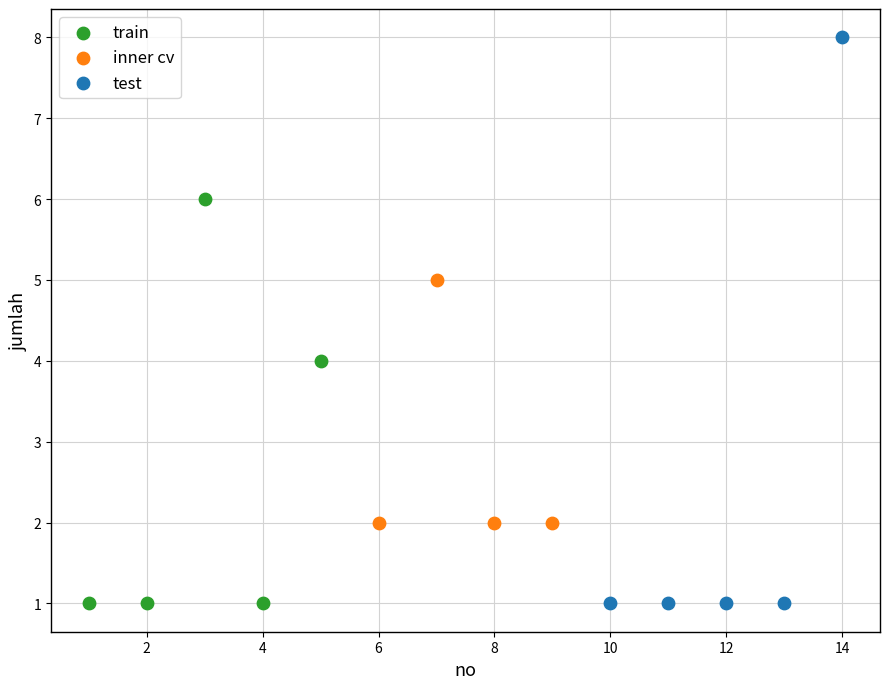

Which series contains the highest Y value?

test